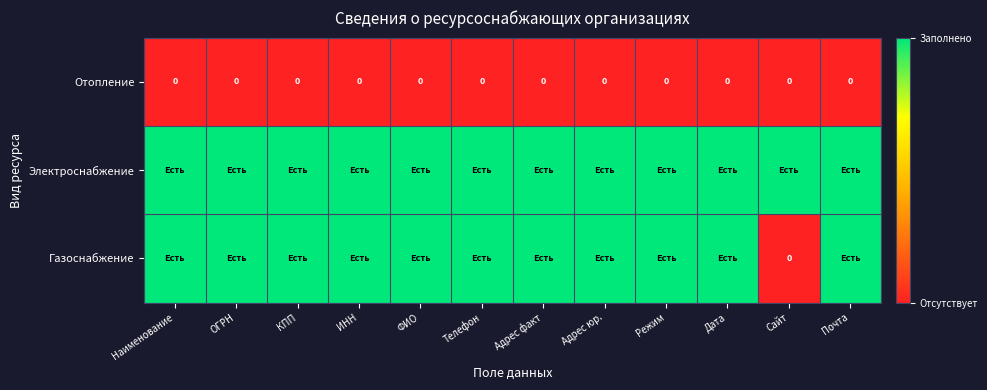

The value of Отопление at ИНН is 0. True or false?

True